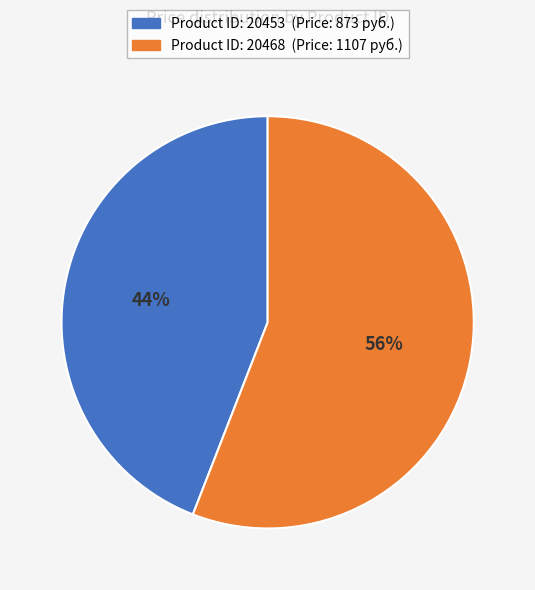

Count the number of slices in the pie.

2